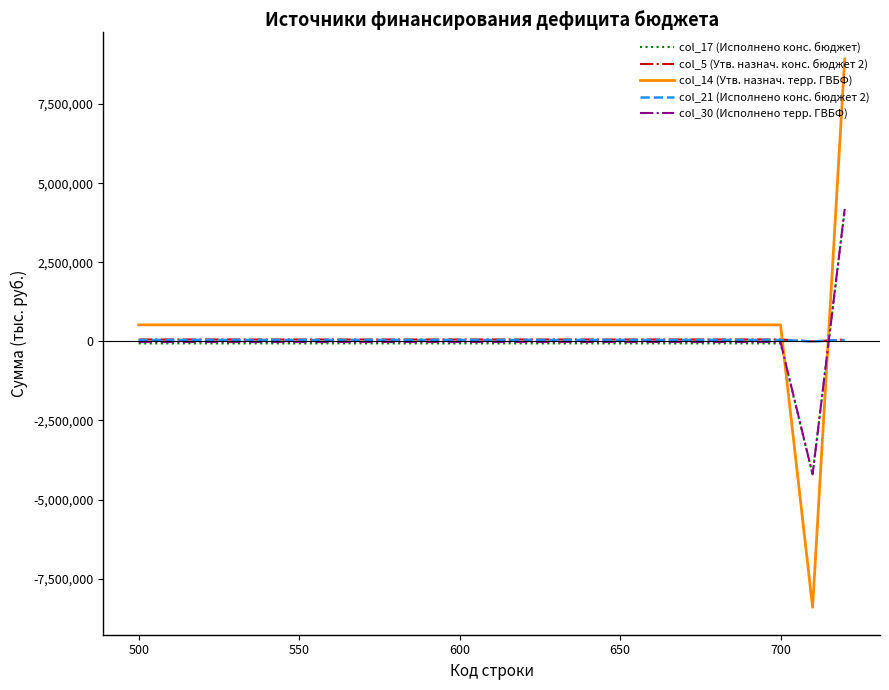

Rank the series by their maximum value, from lowest to highest.

col_21 (Исполнено конс. бюджет 2), col_5 (Утв. назнач. конс. бюджет 2), col_17 (Исполнено конс. бюджет), col_30 (Исполнено терр. ГВБФ), col_14 (Утв. назнач. терр. ГВБФ)